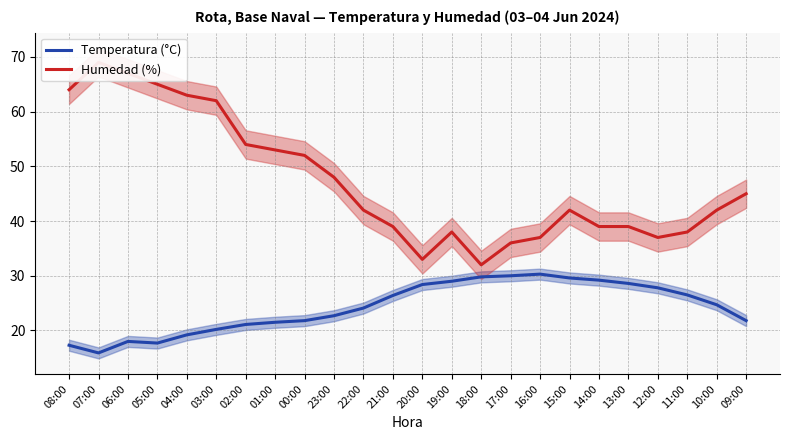

At which category does the chart reach its peak across all series?

07:00